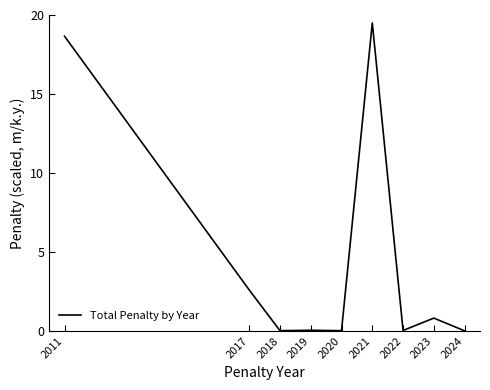

The chart shows a value of 19.5 at 2021. True or false?

True